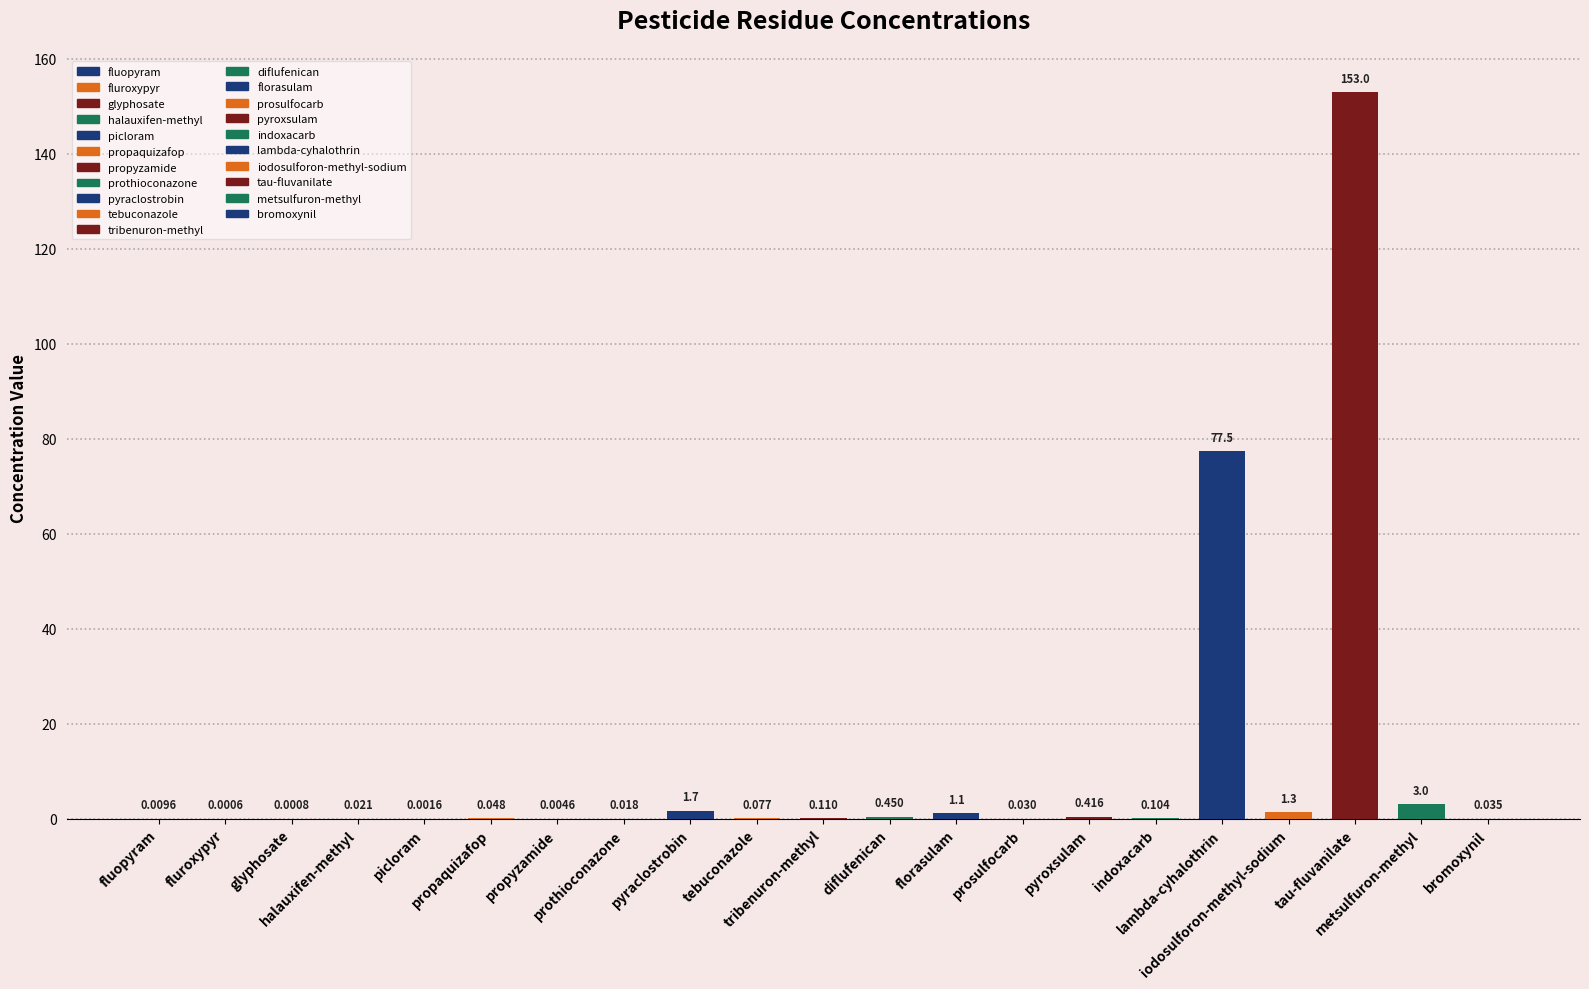

Count the number of data series in this chart.

1